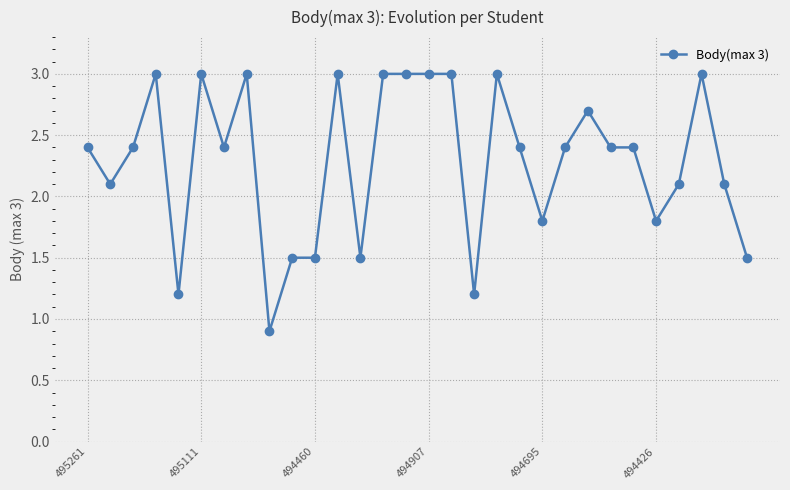

What is the value of the 22nd point from the left?

2.4